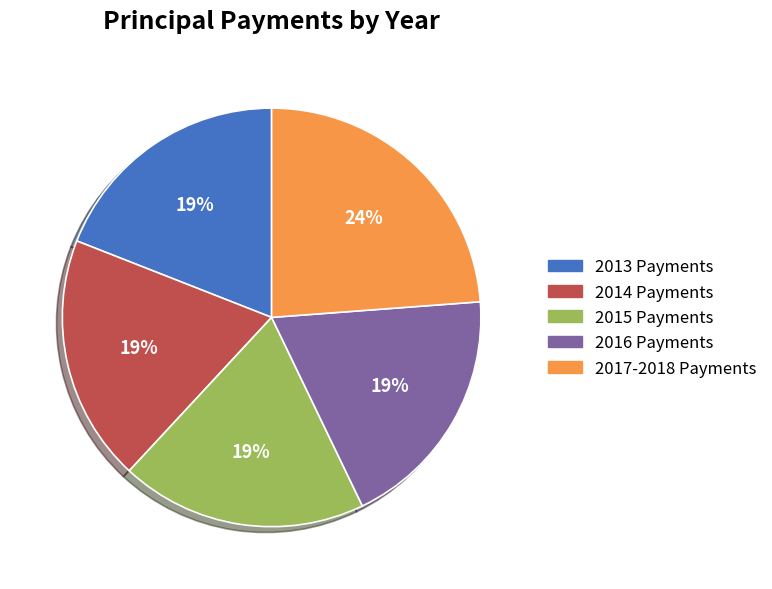

Is the sum of 2016 Payments and 2013 Payments greater than half?

No